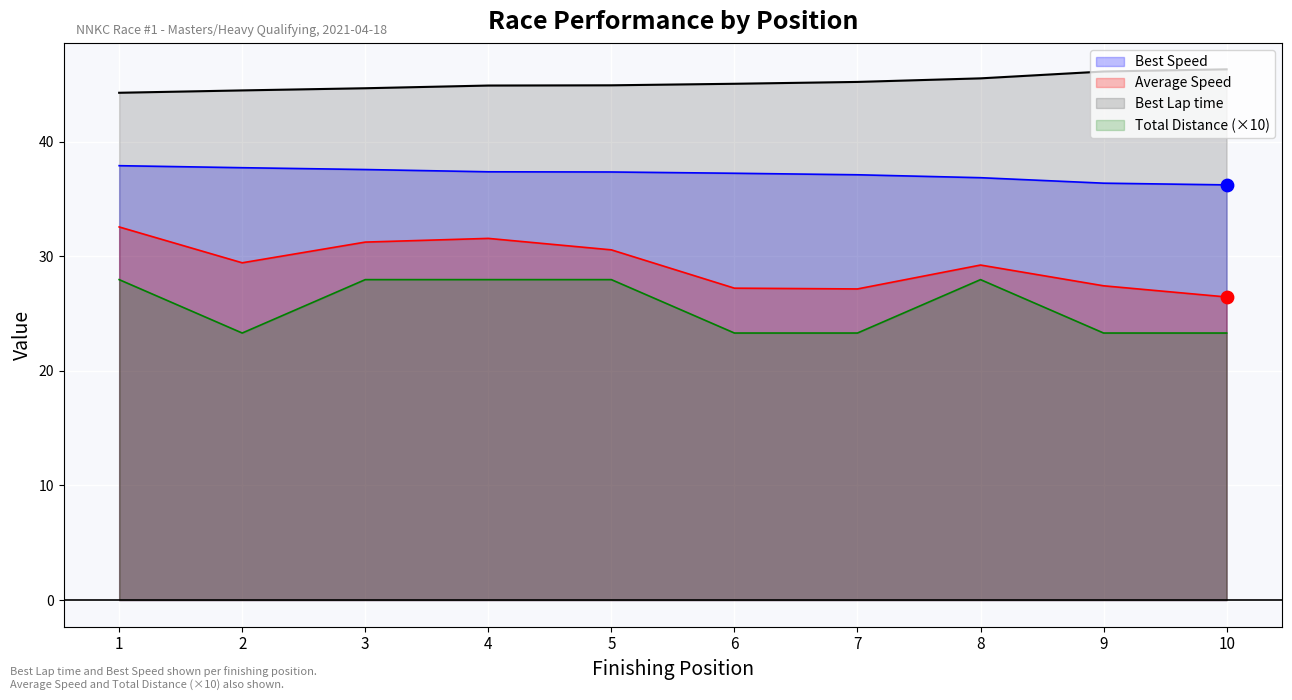

At how many categories does at least one series exceed 27?

10